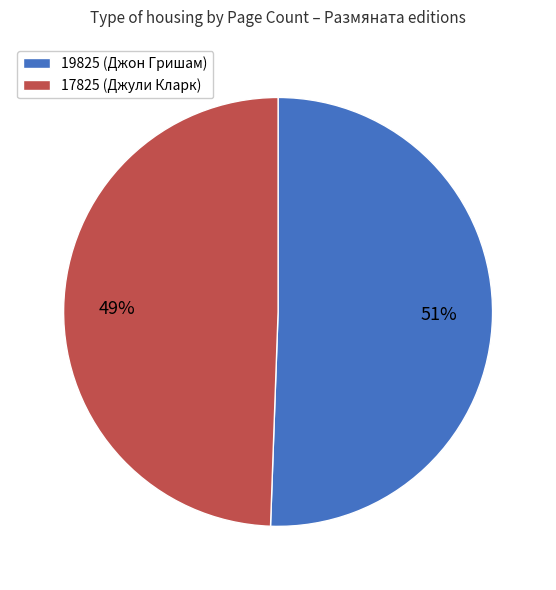

Is there a majority slice in this chart?

Yes